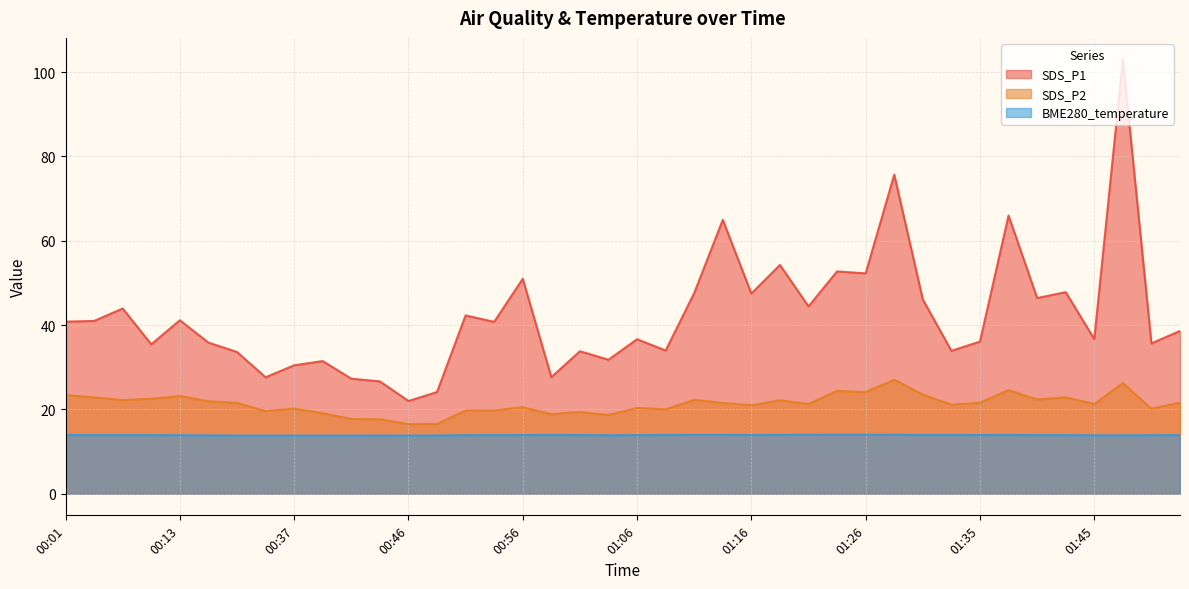

Reading right to left, extract all data points from this chart.

SDS_P1: 01:53=38.6	01:50=35.6	01:48=103.0	01:45=36.6	01:43=47.8	01:40=46.4	01:38=66.0	01:35=36.1	01:33=33.9	01:30=46.0	01:28=75.7	01:26=52.2	01:23=52.7	01:21=44.4	01:18=54.2	01:16=47.5	01:13=65.0	01:11=47.6	01:08=34.0	01:06=36.6	01:03=31.8	01:01=33.8	00:59=27.6	00:56=51.0	00:54=40.8	00:51=42.3	00:49=24.1	00:46=22.0	00:44=26.6	00:42=27.3	00:39=31.4	00:37=30.4	00:34=27.6	00:29=33.6	00:19=35.8	00:13=41.1	00:08=35.4	00:06=43.9	00:03=41.0	00:01=40.8
SDS_P2: 01:53=21.6	01:50=20.1	01:48=26.2	01:45=21.3	01:43=22.9	01:40=22.3	01:38=24.6	01:35=21.6	01:33=21.1	01:30=23.5	01:28=27.0	01:26=24.1	01:23=24.4	01:21=21.3	01:18=22.1	01:16=21.0	01:13=21.5	01:11=22.3	01:08=20.0	01:06=20.3	01:03=18.6	01:01=19.4	00:59=18.8	00:56=20.5	00:54=19.7	00:51=19.7	00:49=16.5	00:46=16.5	00:44=17.6	00:42=17.7	00:39=19.1	00:37=20.2	00:34=19.6	00:29=21.5	00:19=21.9	00:13=23.2	00:08=22.5	00:06=22.2	00:03=22.8	00:01=23.4
BME280_temperature: 01:53=13.9	01:50=13.9	01:48=13.8	01:45=13.8	01:43=13.9	01:40=13.9	01:38=13.9	01:35=13.9	01:33=13.9	01:30=13.9	01:28=14.0	01:26=14.0	01:23=14.0	01:21=14.0	01:18=13.9	01:16=13.9	01:13=13.9	01:11=13.9	01:08=13.9	01:06=13.9	01:03=13.8	01:01=13.9	00:59=13.9	00:56=13.9	00:54=13.9	00:51=13.9	00:49=13.8	00:46=13.8	00:44=13.8	00:42=13.8	00:39=13.8	00:37=13.8	00:34=13.8	00:29=13.8	00:19=13.8	00:13=13.9	00:08=13.9	00:06=13.9	00:03=13.9	00:01=13.9